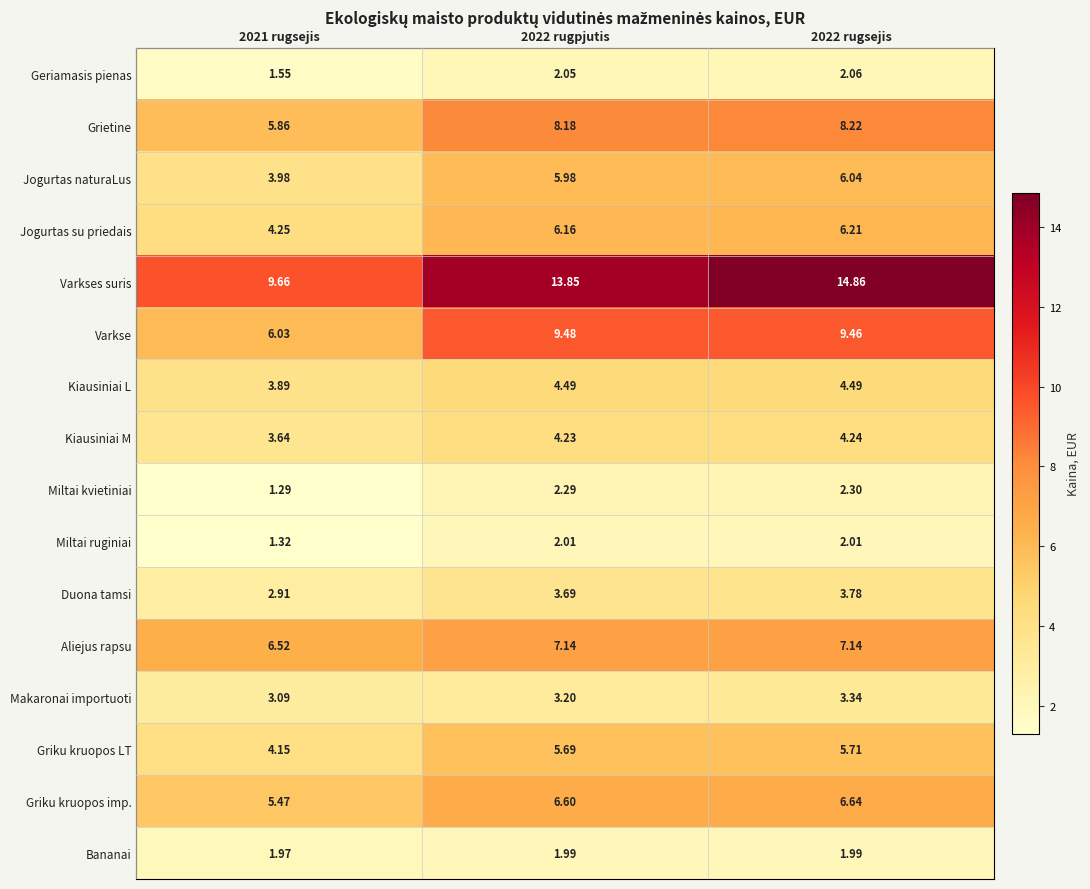

Which series has the largest range (max minus min)?

Varkses suris